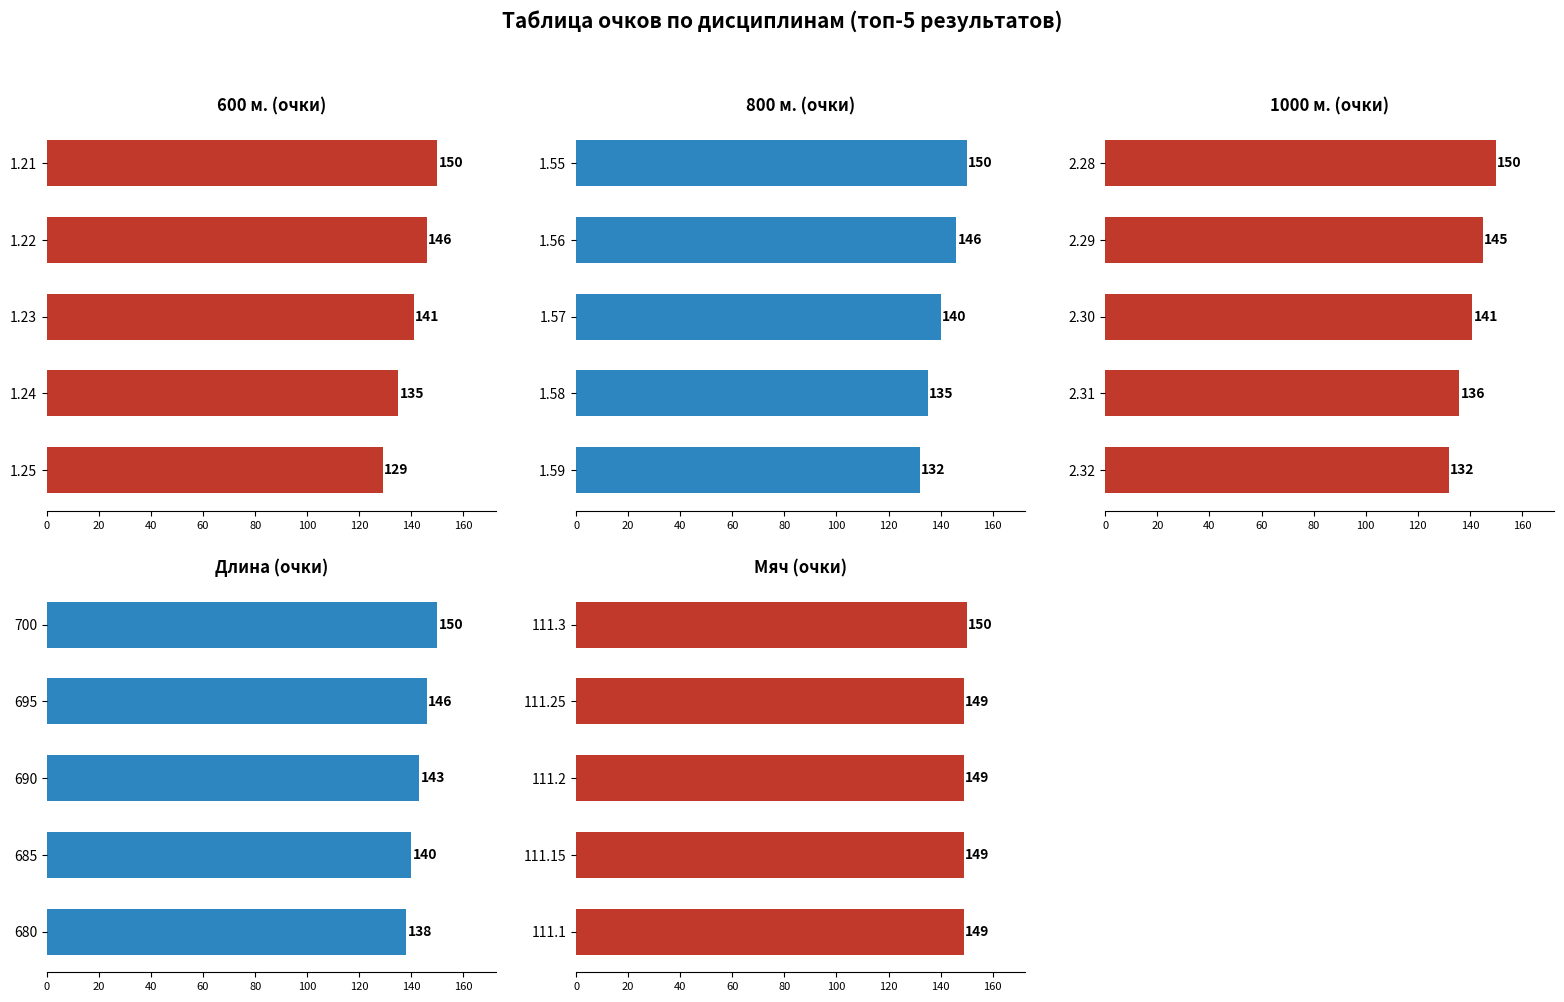

What is the minimum value for Длина (очки)?

138